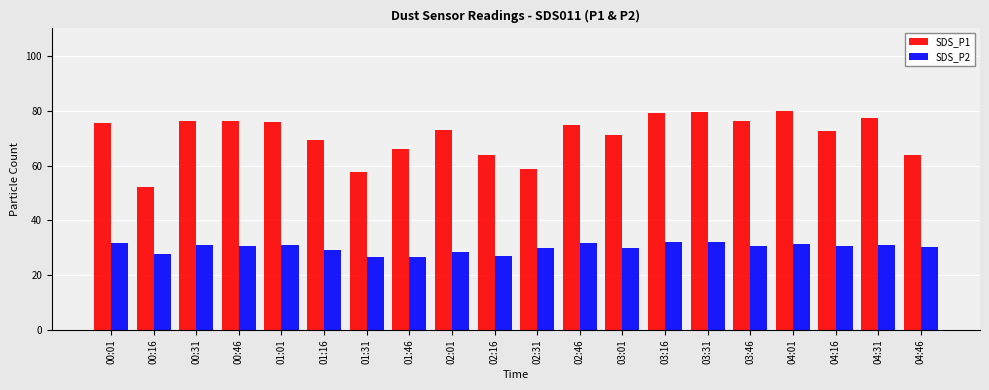

What is the minimum value for SDS_P2?

26.5